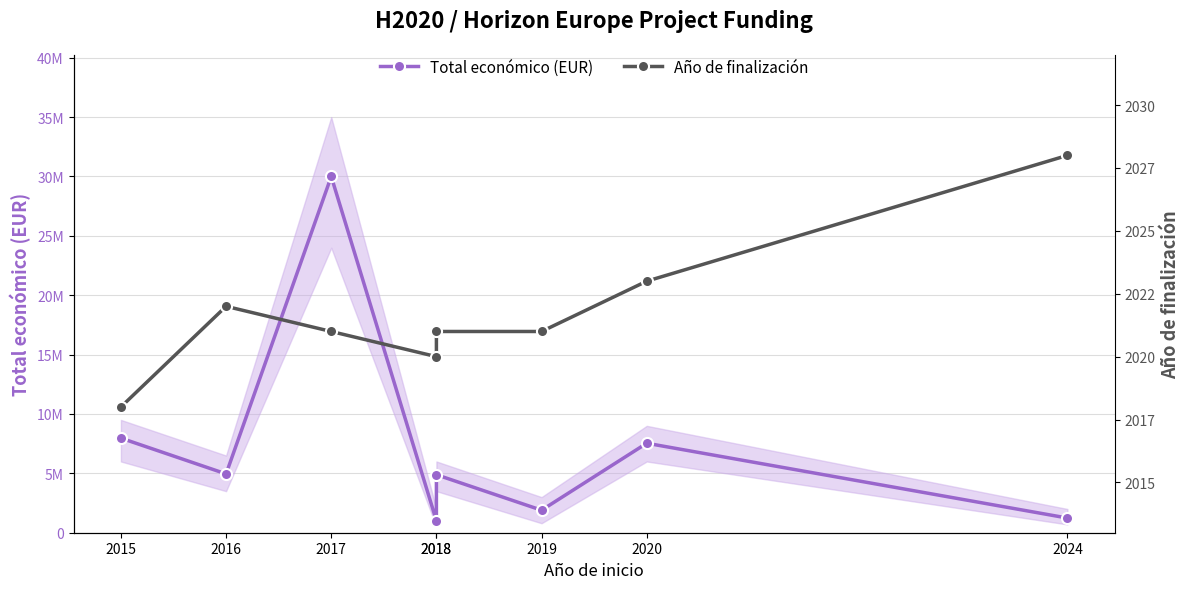

What is the value of the Total económico (EUR) point at the 4th from the left?

1005113